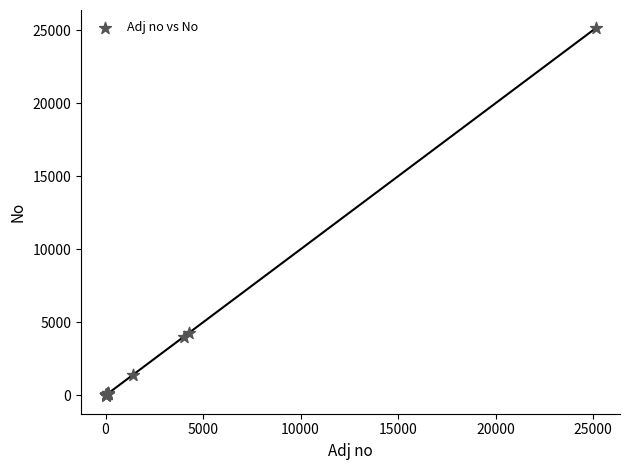

What Y value in the scatter plot is closest to 12562?

4292